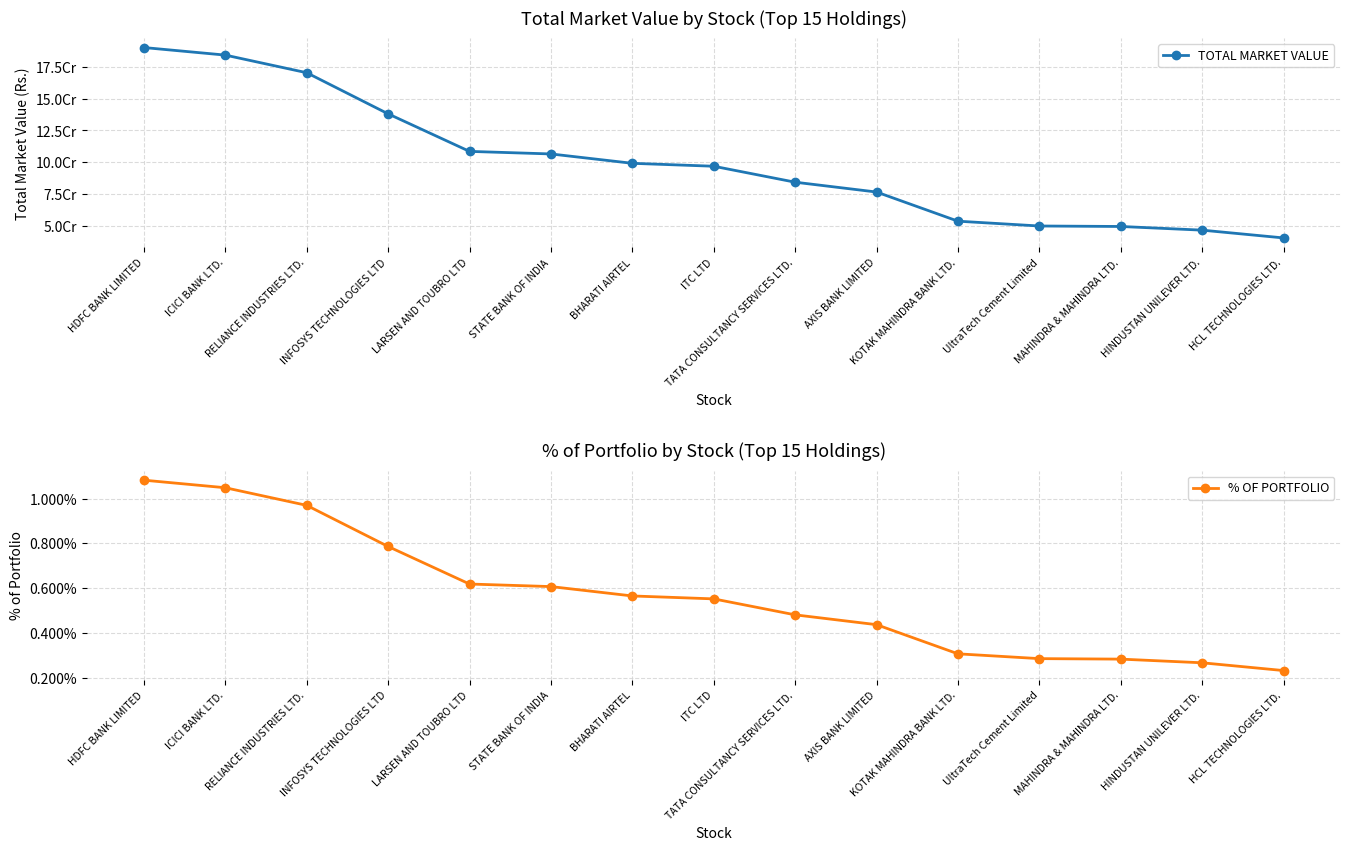

Reading left to right, transcribe all the data shown in this chart.

TOTAL MARKET VALUE: HDFC BANK LIMITED=189896467.5	ICICI BANK LTD.=183986208.0	RELIANCE INDUSTRIES LTD.=170188842.6	INFOSYS TECHNOLOGIES LTD=138009276.6	LARSEN AND TOUBRO LTD=108623762.6	STATE BANK OF INDIA=106622327.9	BHARATI AIRTEL=99292120.2	ITC LTD=97000100.0	TATA CONSULTANCY SERVICES LTD.=84505707.6	AXIS BANK LIMITED=76817190.0	KOTAK MAHINDRA BANK LTD.=53996920.0	UltraTech Cement Limited=50234618.9	MAHINDRA & MAHINDRA LTD.=49852758.9	HINDUSTAN UNILEVER LTD.=46981264.0	HCL TECHNOLOGIES LTD.=40894890.5
% OF PORTFOLIO: HDFC BANK LIMITED=0.0	ICICI BANK LTD.=0.0	RELIANCE INDUSTRIES LTD.=0.0	INFOSYS TECHNOLOGIES LTD=0.0	LARSEN AND TOUBRO LTD=0.0	STATE BANK OF INDIA=0.0	BHARATI AIRTEL=0.0	ITC LTD=0.0	TATA CONSULTANCY SERVICES LTD.=0.0	AXIS BANK LIMITED=0.0	KOTAK MAHINDRA BANK LTD.=0.0	UltraTech Cement Limited=0.0	MAHINDRA & MAHINDRA LTD.=0.0	HINDUSTAN UNILEVER LTD.=0.0	HCL TECHNOLOGIES LTD.=0.0